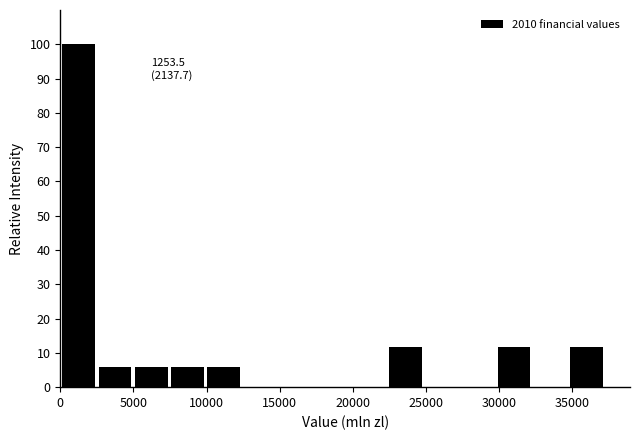

Over which range of the x-axis is the bar tallest?

0 to 2500